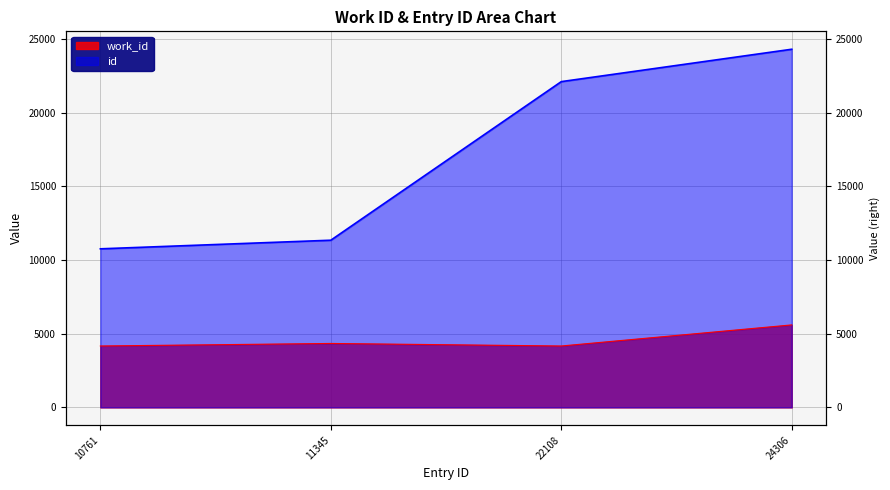

At which label is work_id closest to 4882?

11345